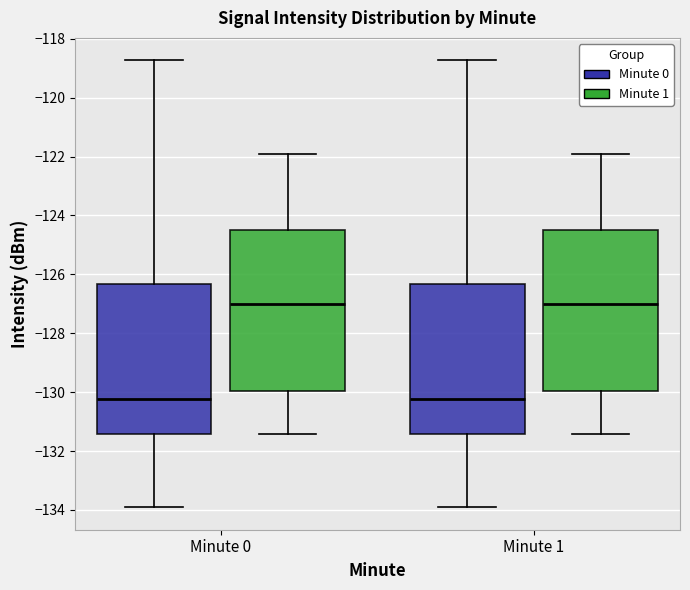

Reading left to right, transcribe this box plot: for each box, give where its median line is, the range the box spans, and where its two whiskers end, as read against the y-axis. The values are not printed on the chart, so give them approximately, as read against the axis.

Minute 0 (Minute 0): median -130.2, box -131.4 to -126.4, whiskers -134.0 to -118.8
Minute 0 (Minute 1): median -127.0, box -130.0 to -124.6, whiskers -131.4 to -121.8
Minute 1 (Minute 0): median -130.2, box -131.4 to -126.4, whiskers -134.0 to -118.8
Minute 1 (Minute 1): median -127.0, box -130.0 to -124.6, whiskers -131.4 to -121.8